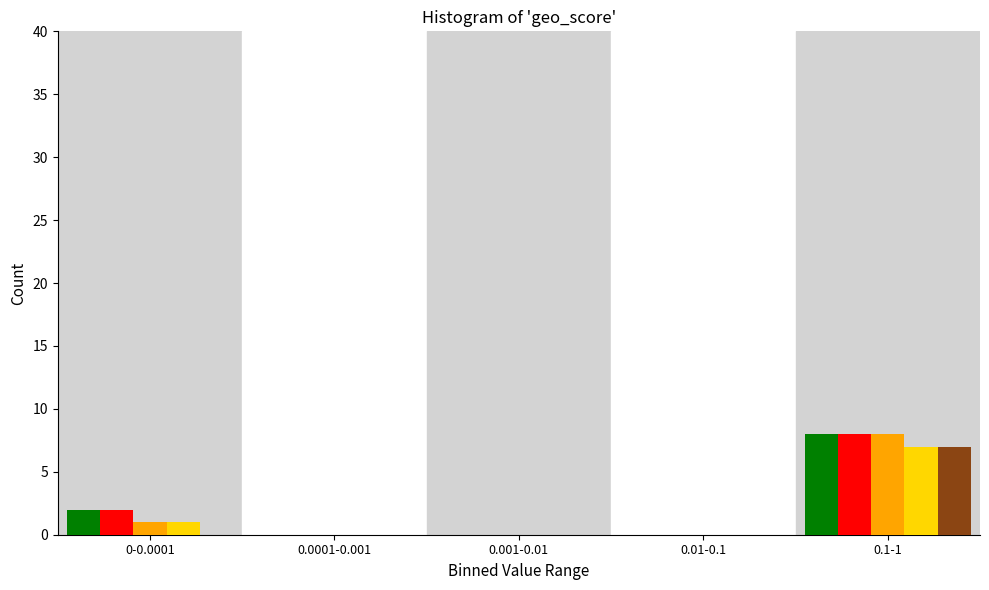

What is the maximum value shown in the chart?

8